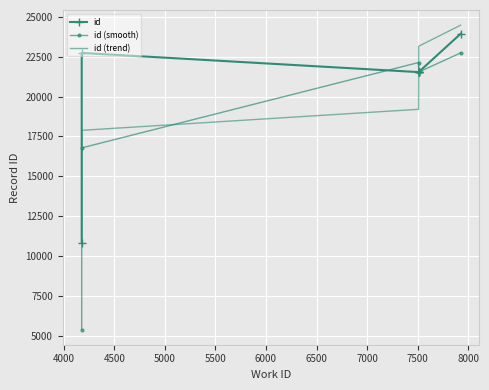

Between 6500 and 5500, which is larger?

6500